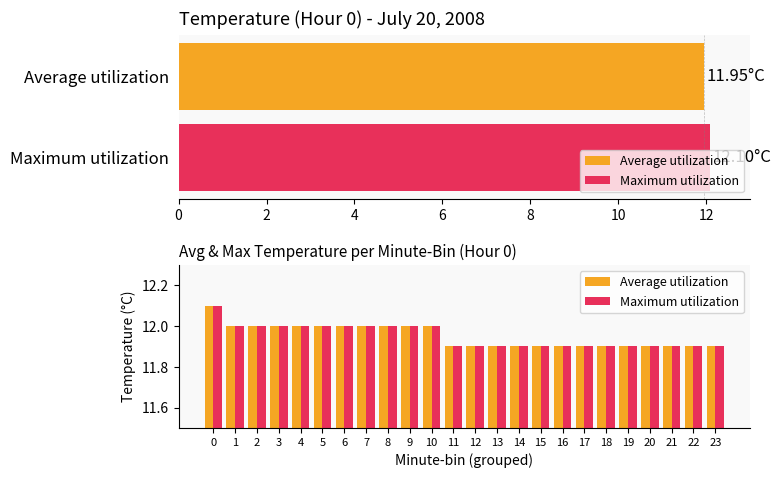

What are all the series names shown in the legend?

Average utilization, Maximum utilization